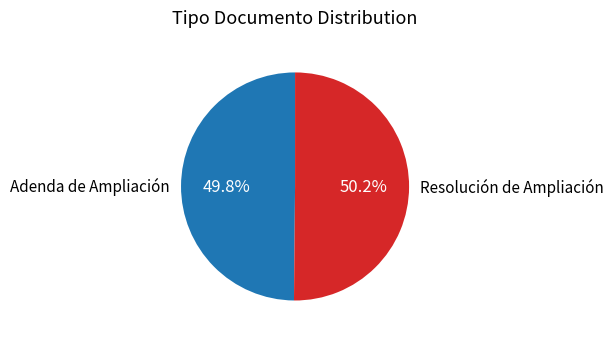

Do Adenda de Ampliación and Resolución de Ampliación together represent more than half of the pie?

Yes